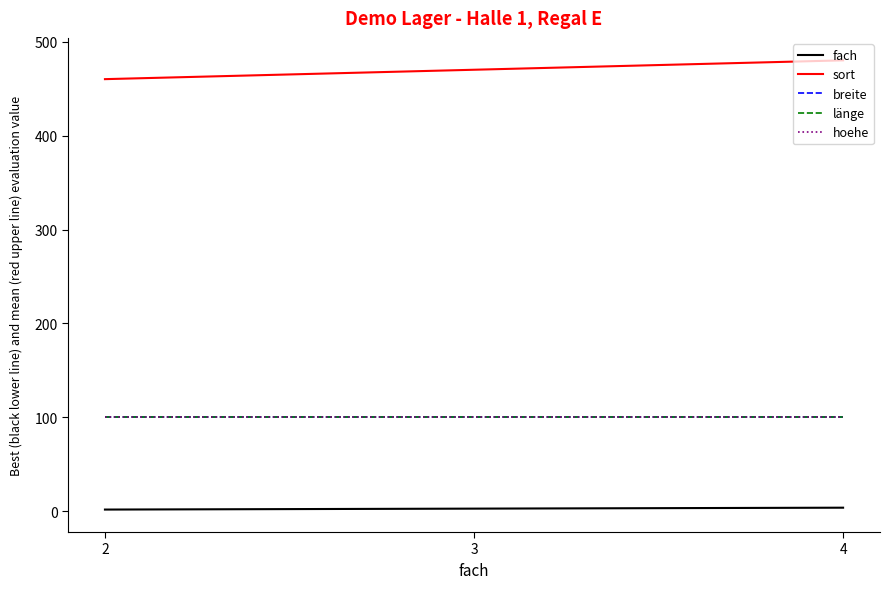

Is the value of sort at 3 greater than the value of fach at 4?

Yes